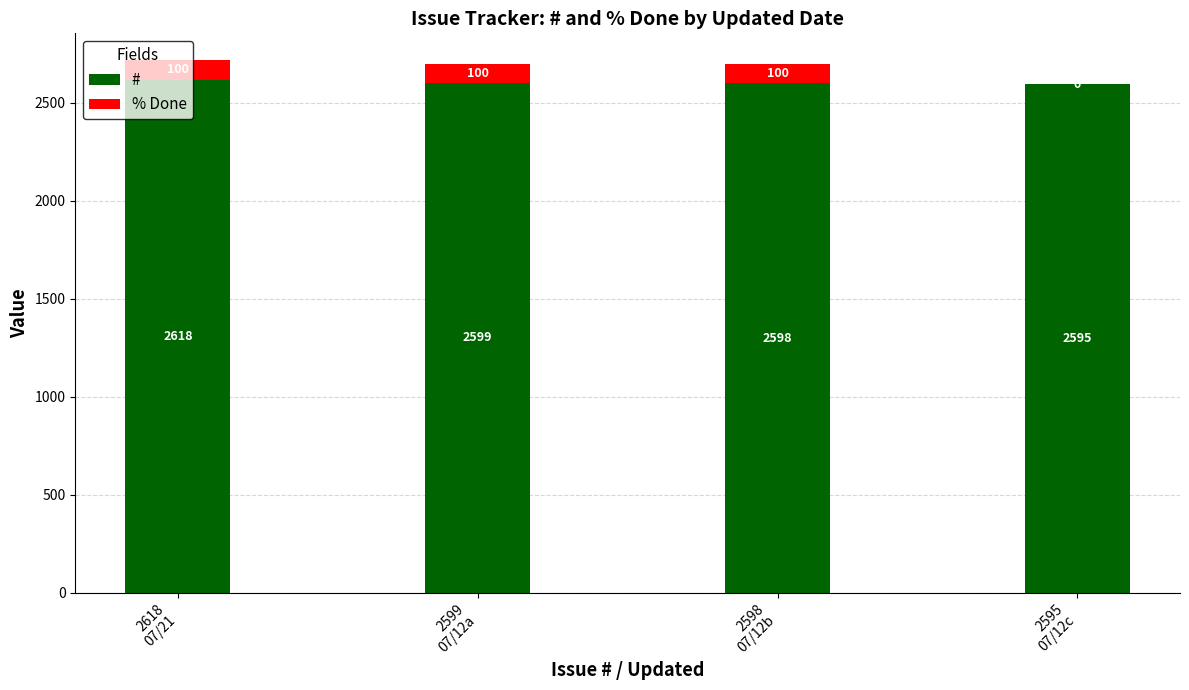

What is the maximum value for #?

2618